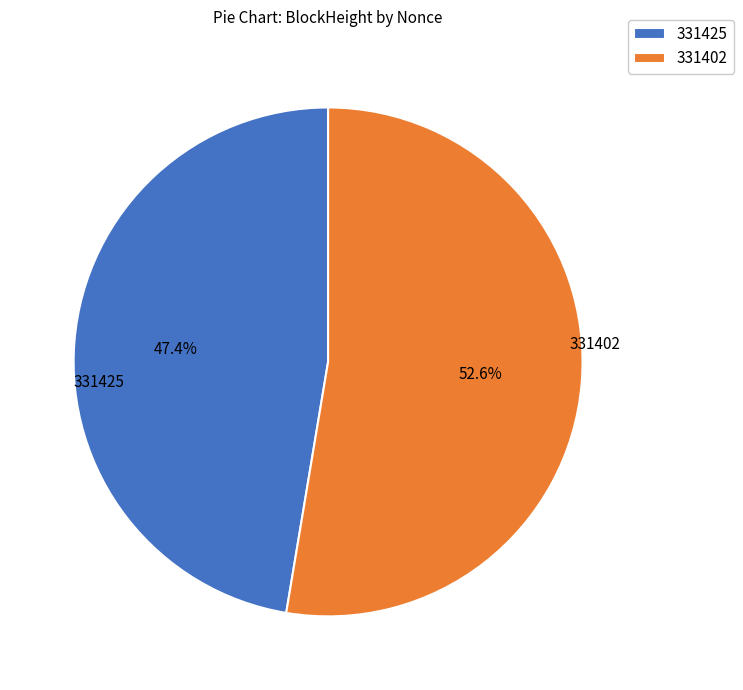

Is it true that 331425 is 1% of the pie?

False